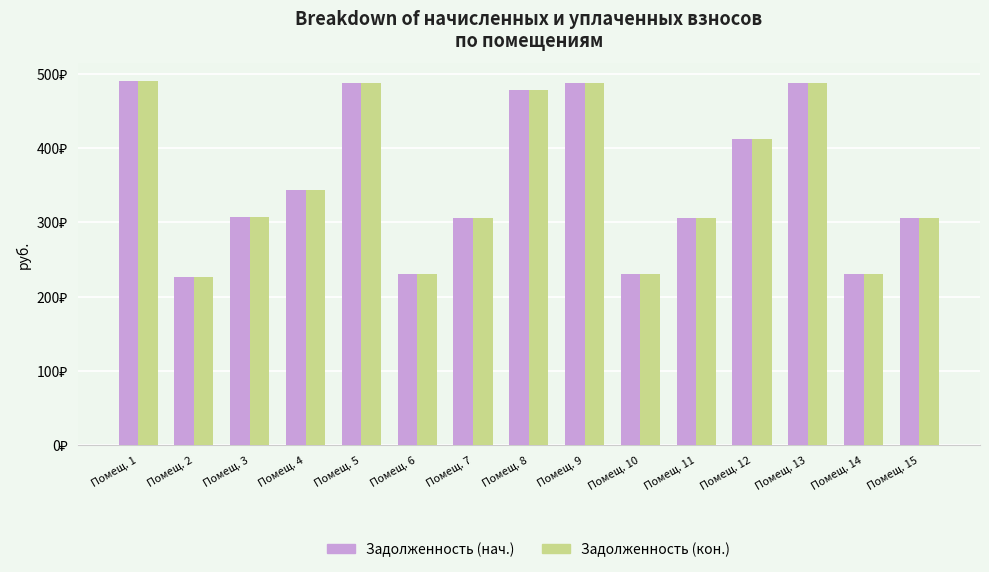

At which label does Задолженность (нач.) first exceed 307?

Помещ. 1